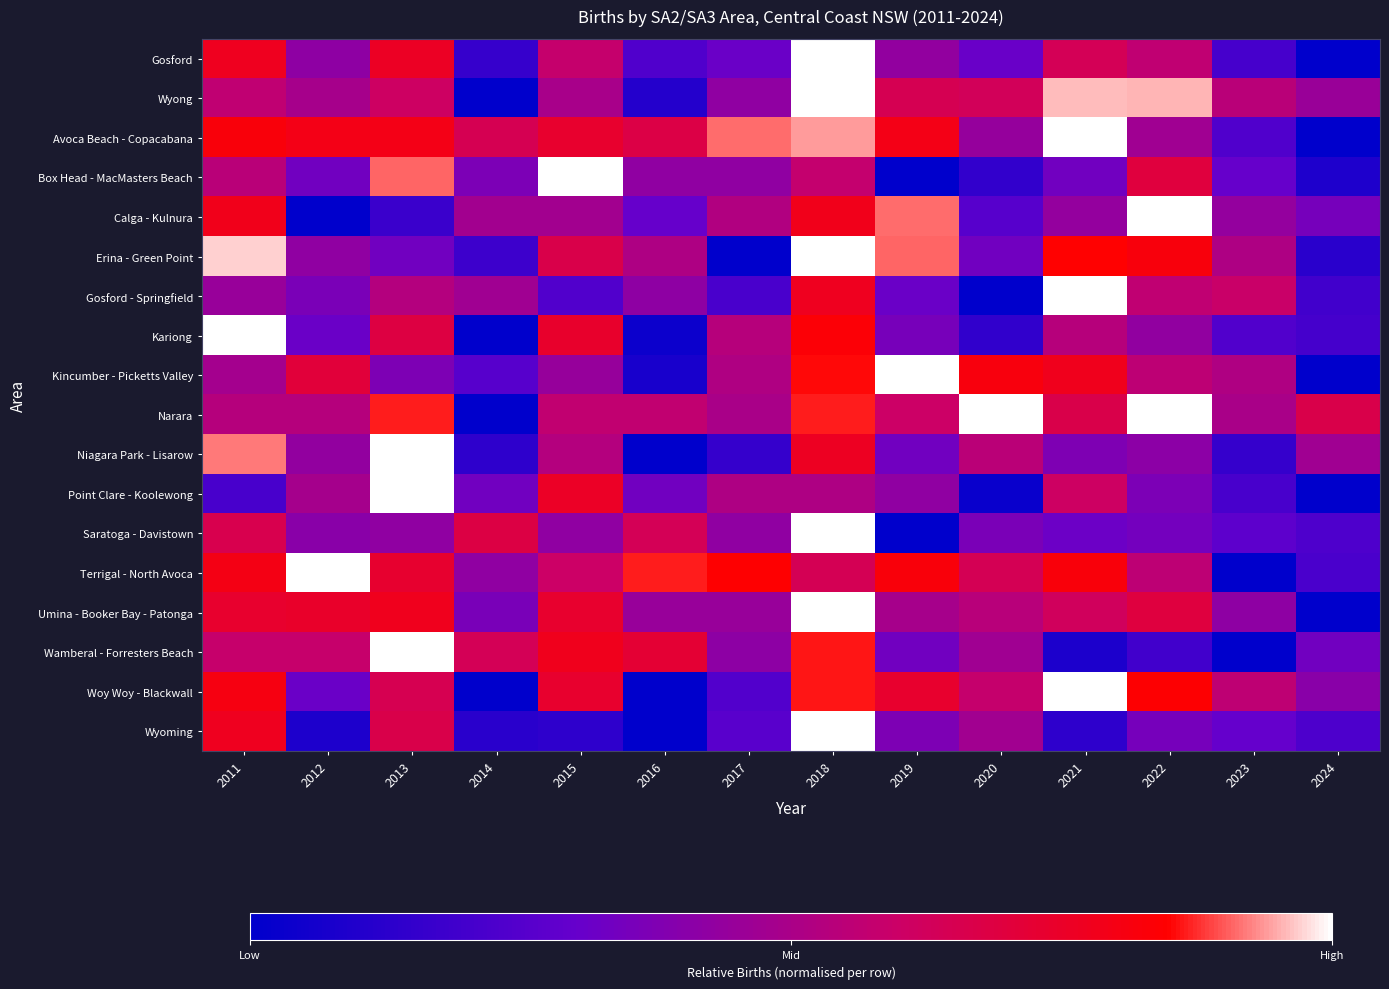

Reading left to right, what are all the values shown in this chart?

Gosford: 2011=0.8	2012=0.4	2013=0.8	2014=0.2	2015=0.6	2016=0.2	2017=0.3	2018=1.0	2019=0.4	2020=0.3	2021=0.6	2022=0.6	2023=0.2	2024=0.0
Wyong: 2011=0.6	2012=0.5	2013=0.6	2014=0.0	2015=0.5	2016=0.1	2017=0.4	2018=1.0	2019=0.6	2020=0.6	2021=1.0	2022=1.0	2023=0.5	2024=0.5
Avoca Beach - Copacabana: 2011=0.8	2012=0.8	2013=0.8	2014=0.6	2015=0.7	2016=0.7	2017=0.9	2018=0.9	2019=0.8	2020=0.4	2021=1.0	2022=0.5	2023=0.2	2024=0.0
Box Head - MacMasters Beach: 2011=0.5	2012=0.3	2013=0.9	2014=0.4	2015=1.0	2016=0.4	2017=0.4	2018=0.6	2019=0.0	2020=0.2	2021=0.3	2022=0.7	2023=0.3	2024=0.1
Calga - Kulnura: 2011=0.8	2012=0.0	2013=0.2	2014=0.5	2015=0.5	2016=0.3	2017=0.5	2018=0.8	2019=0.9	2020=0.3	2021=0.4	2022=1.0	2023=0.4	2024=0.3
Erina - Green Point: 2011=1.0	2012=0.4	2013=0.3	2014=0.2	2015=0.7	2016=0.5	2017=0.0	2018=1.0	2019=0.9	2020=0.3	2021=0.8	2022=0.8	2023=0.5	2024=0.1
Gosford - Springfield: 2011=0.4	2012=0.4	2013=0.5	2014=0.5	2015=0.2	2016=0.4	2017=0.2	2018=0.8	2019=0.3	2020=0.0	2021=1.0	2022=0.6	2023=0.6	2024=0.2
Kariong: 2011=1.0	2012=0.3	2013=0.7	2014=0.0	2015=0.7	2016=0.0	2017=0.5	2018=0.8	2019=0.4	2020=0.1	2021=0.5	2022=0.4	2023=0.2	2024=0.2
Kincumber - Picketts Valley: 2011=0.5	2012=0.7	2013=0.4	2014=0.3	2015=0.4	2016=0.1	2017=0.5	2018=0.9	2019=1.0	2020=0.8	2021=0.8	2022=0.6	2023=0.5	2024=0.0
Narara: 2011=0.5	2012=0.5	2013=0.9	2014=0.0	2015=0.6	2016=0.6	2017=0.5	2018=0.9	2019=0.6	2020=1.0	2021=0.7	2022=1.0	2023=0.5	2024=0.7
Niagara Park - Lisarow: 2011=0.9	2012=0.4	2013=1.0	2014=0.1	2015=0.5	2016=0.0	2017=0.2	2018=0.8	2019=0.3	2020=0.5	2021=0.4	2022=0.4	2023=0.2	2024=0.5
Point Clare - Koolewong: 2011=0.2	2012=0.5	2013=1.0	2014=0.3	2015=0.8	2016=0.3	2017=0.5	2018=0.5	2019=0.4	2020=0.0	2021=0.6	2022=0.4	2023=0.2	2024=0.0
Saratoga - Davistown: 2011=0.7	2012=0.4	2013=0.4	2014=0.7	2015=0.4	2016=0.6	2017=0.4	2018=1.0	2019=0.0	2020=0.4	2021=0.3	2022=0.3	2023=0.3	2024=0.2
Terrigal - North Avoca: 2011=0.8	2012=1.0	2013=0.7	2014=0.4	2015=0.6	2016=0.9	2017=0.8	2018=0.6	2019=0.8	2020=0.6	2021=0.8	2022=0.6	2023=0.0	2024=0.2
Umina - Booker Bay - Patonga: 2011=0.7	2012=0.7	2013=0.8	2014=0.4	2015=0.7	2016=0.4	2017=0.4	2018=1.0	2019=0.5	2020=0.5	2021=0.6	2022=0.7	2023=0.4	2024=0.0
Wamberal - Forresters Beach: 2011=0.6	2012=0.6	2013=1.0	2014=0.6	2015=0.8	2016=0.7	2017=0.4	2018=0.9	2019=0.3	2020=0.5	2021=0.1	2022=0.2	2023=0.0	2024=0.3
Woy Woy - Blackwall: 2011=0.8	2012=0.3	2013=0.6	2014=0.0	2015=0.7	2016=0.0	2017=0.2	2018=0.9	2019=0.7	2020=0.6	2021=1.0	2022=0.8	2023=0.6	2024=0.4
Wyoming: 2011=0.8	2012=0.1	2013=0.7	2014=0.1	2015=0.1	2016=0.0	2017=0.3	2018=1.0	2019=0.4	2020=0.5	2021=0.1	2022=0.4	2023=0.3	2024=0.2